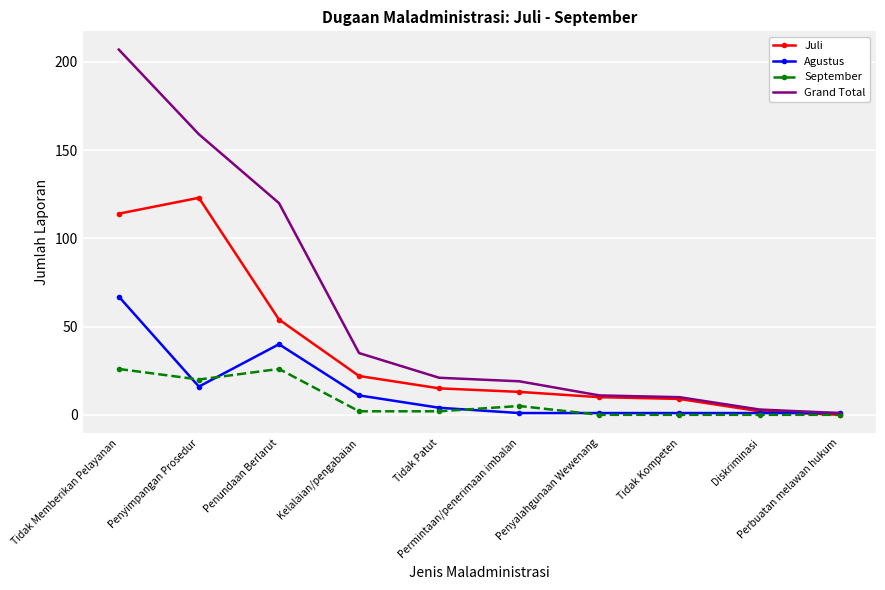

At which category is the sum across all series the highest?

Tidak Memberikan Pelayanan